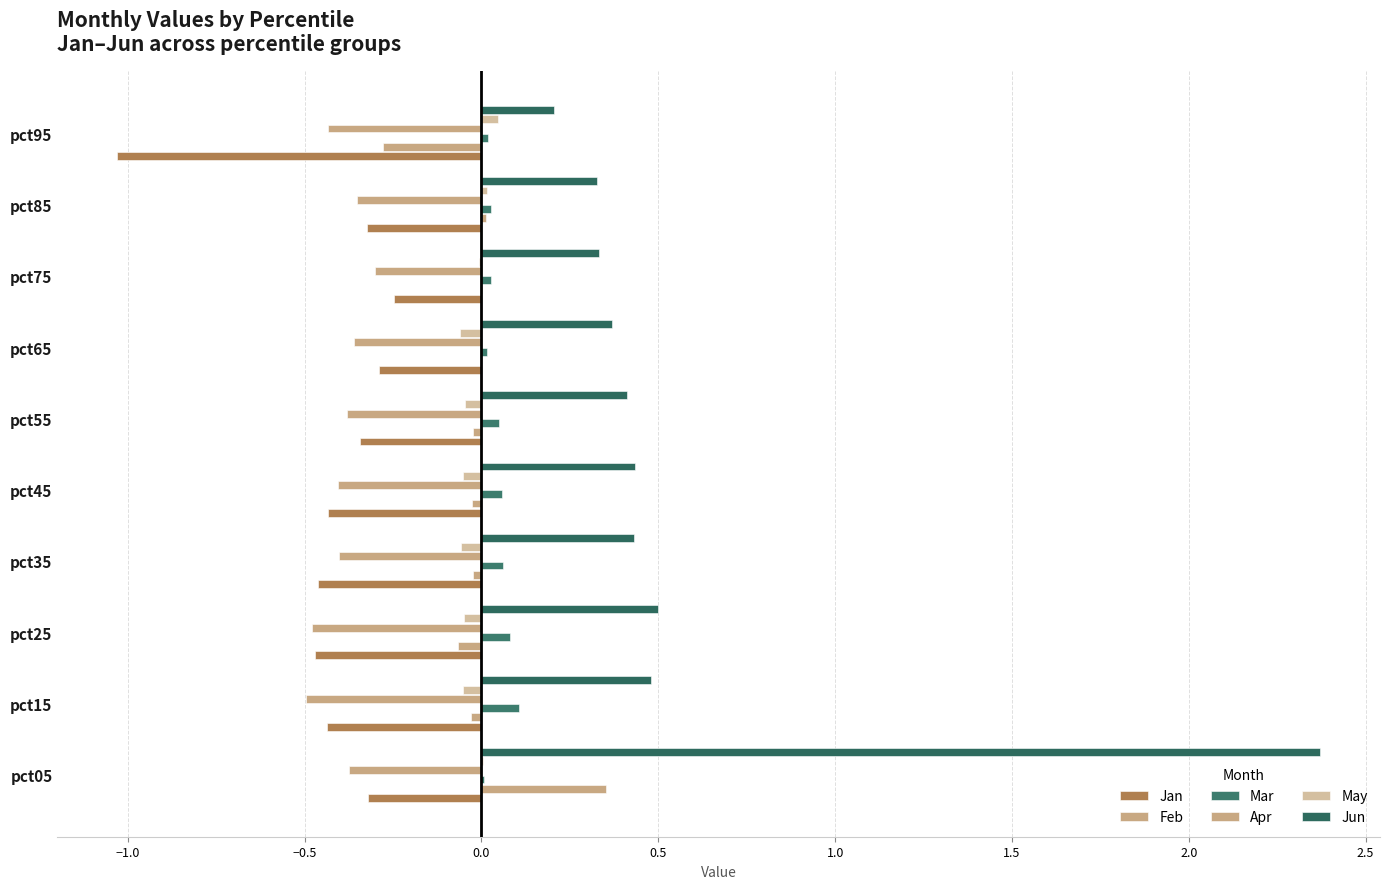

Which series has the largest range (max minus min)?

Jun